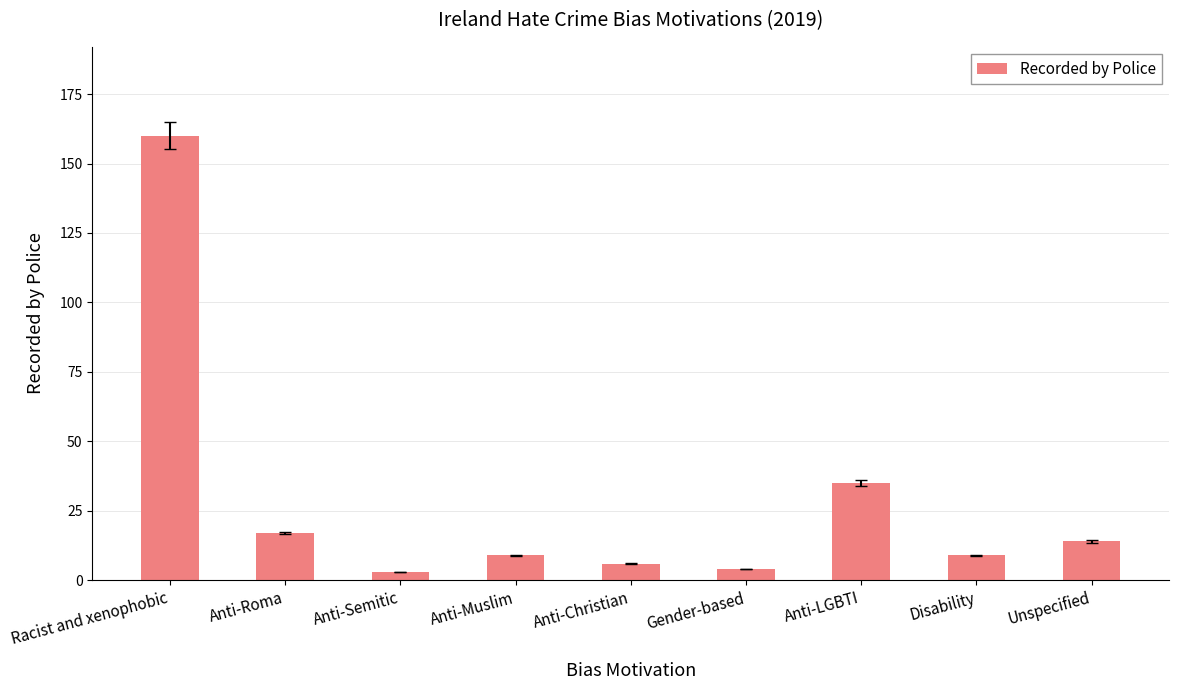

What is the change in value from Gender-based to Anti-LGBTI?

+31